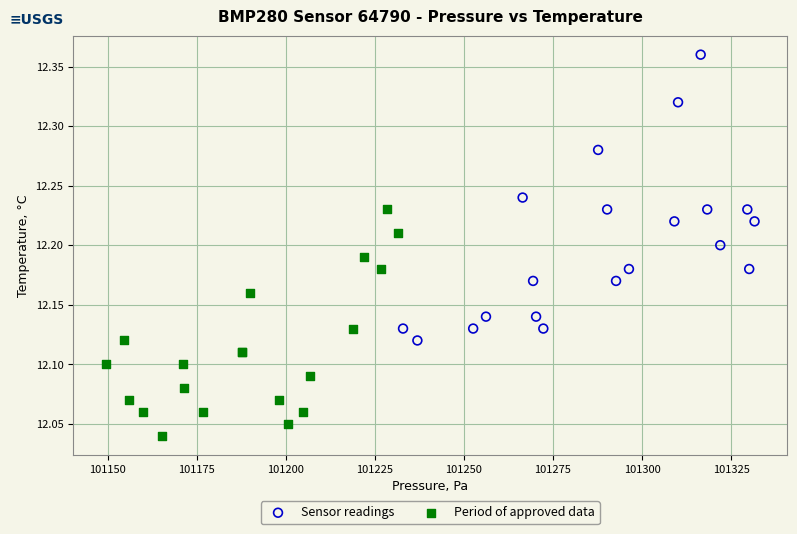

Which series has the largest Y range (max minus min)?

Sensor readings